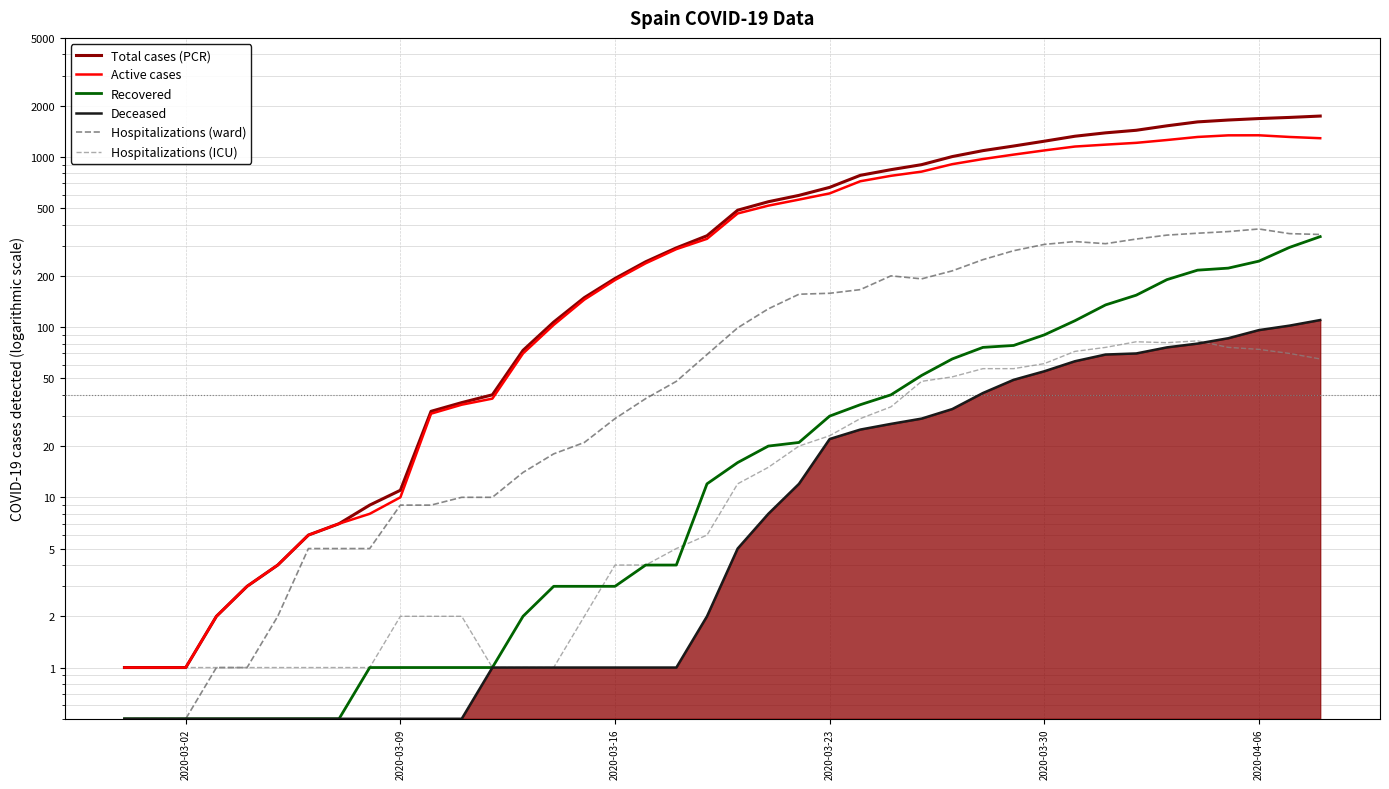

List the series in order of their peak value, highest first.

Total cases (PCR), Active cases, Hospitalizations (ward), Recovered, Deceased, Hospitalizations (ICU)